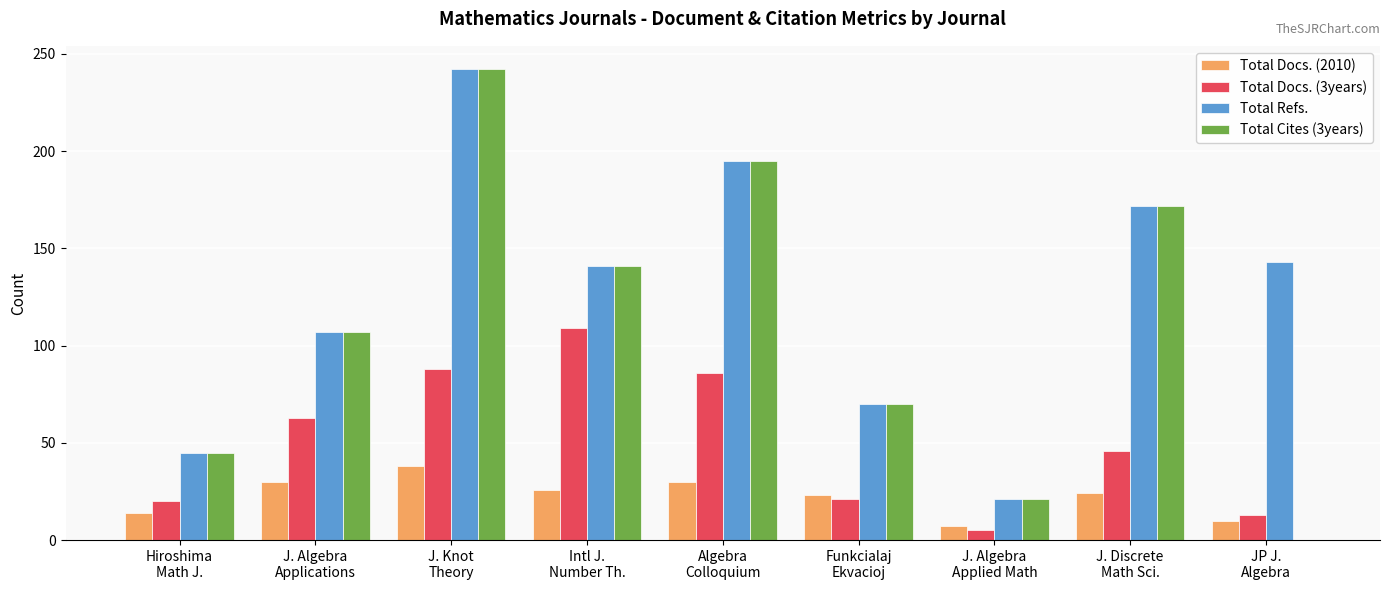

What is the sum of all Total Docs. (2010) values?

202